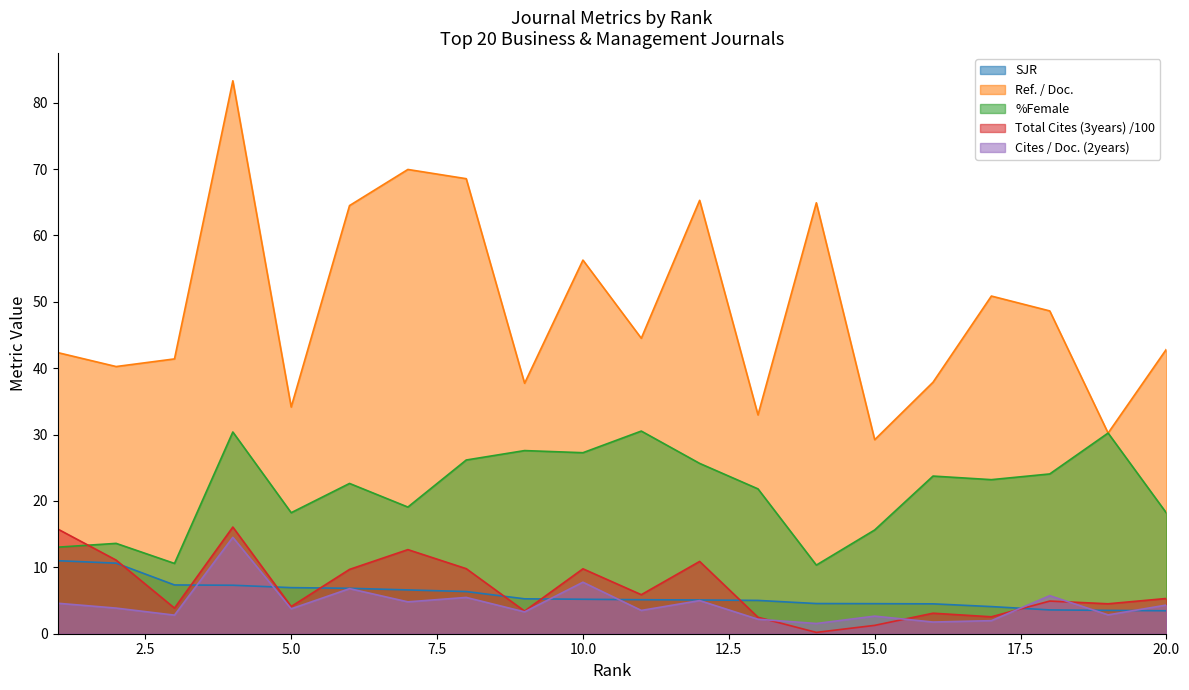

Does the chart display data point markers on the line(s)?

No